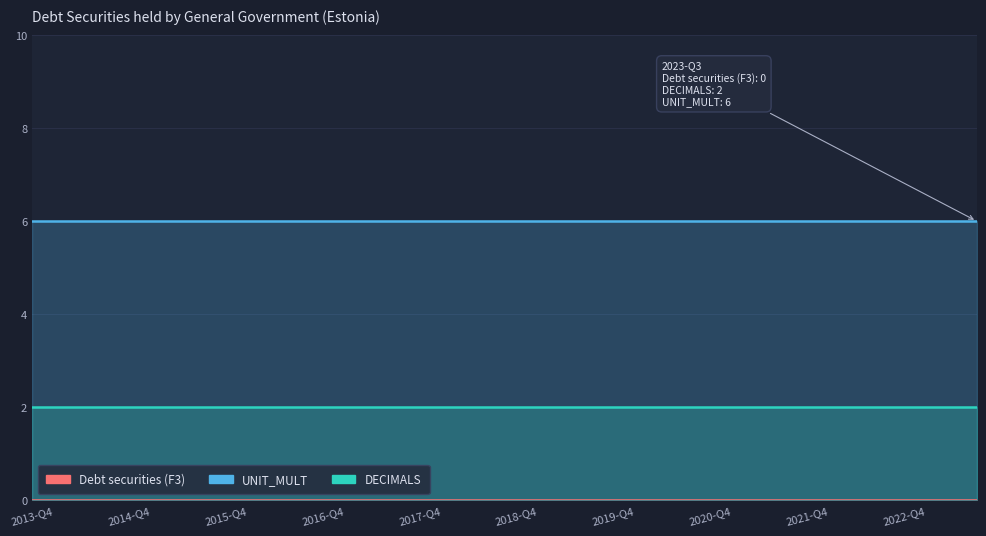

Which series has the largest total across all categories?

UNIT_MULT